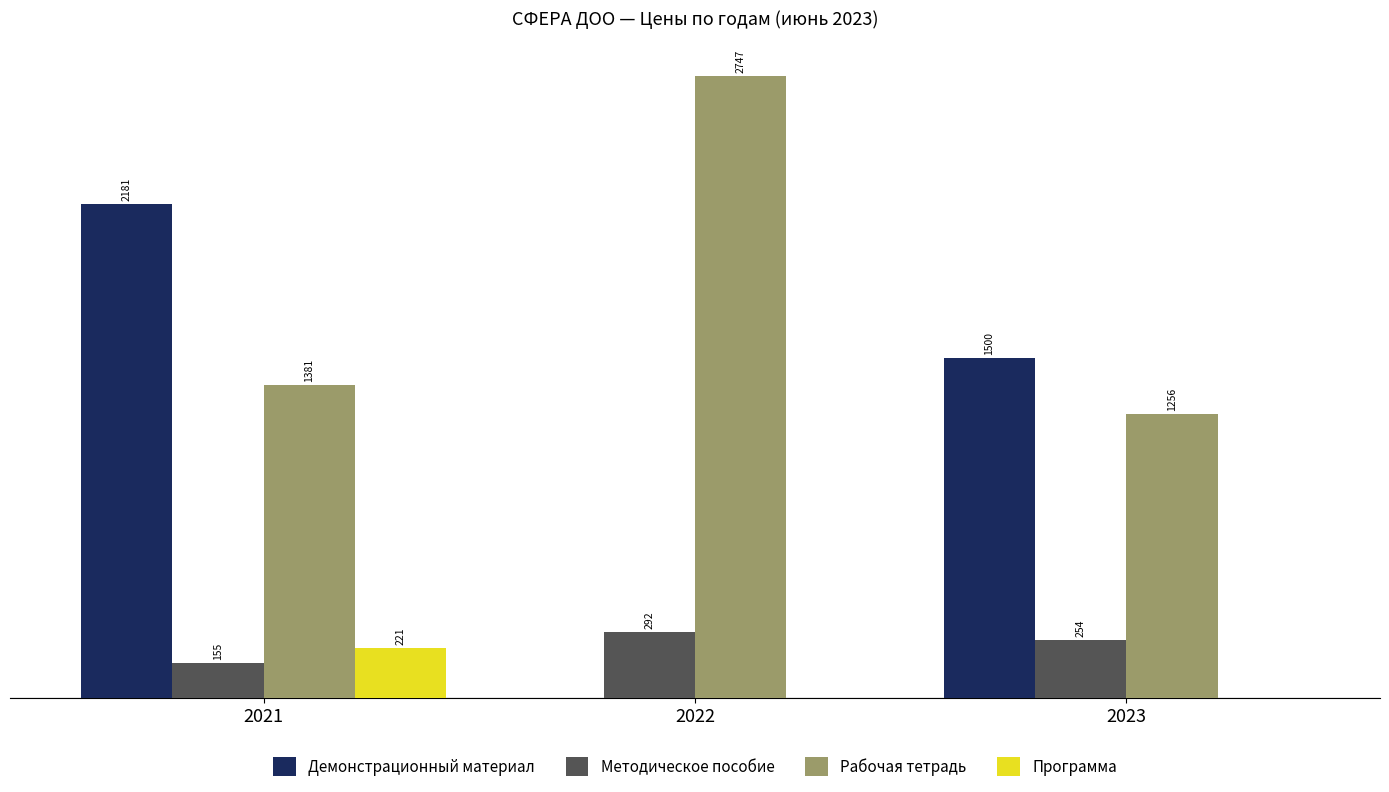

Between 2021 and 2022, which series saw the biggest shift?

Демонстрационный материал